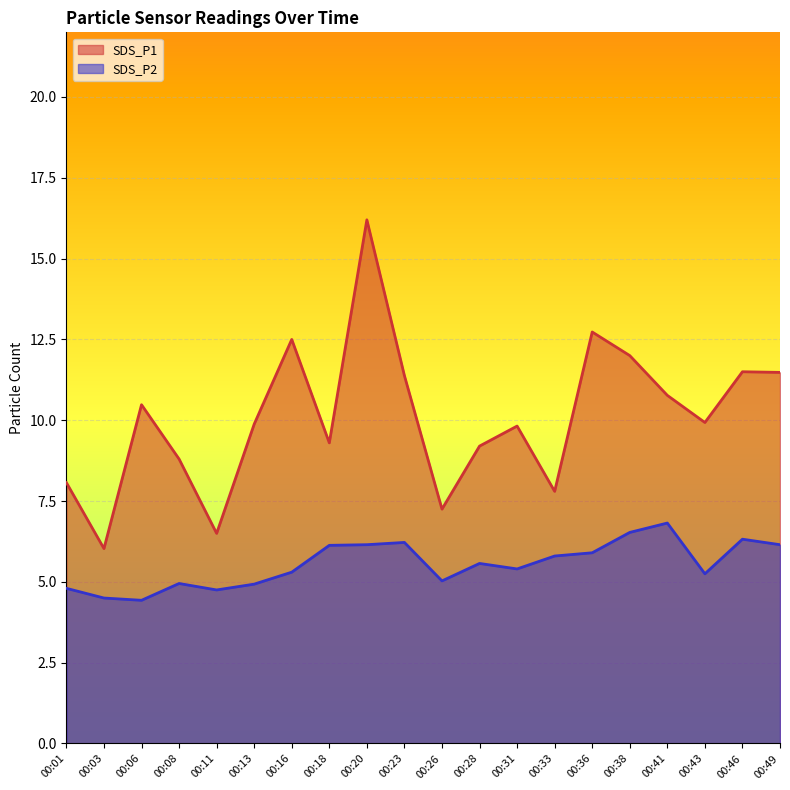

Between 00:08 and 00:49, which series saw the biggest shift?

SDS_P1